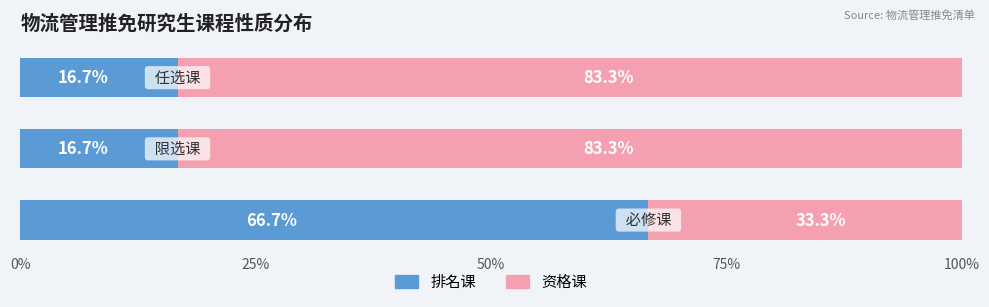

What is the lowest value of the 排名课 series?

16.7